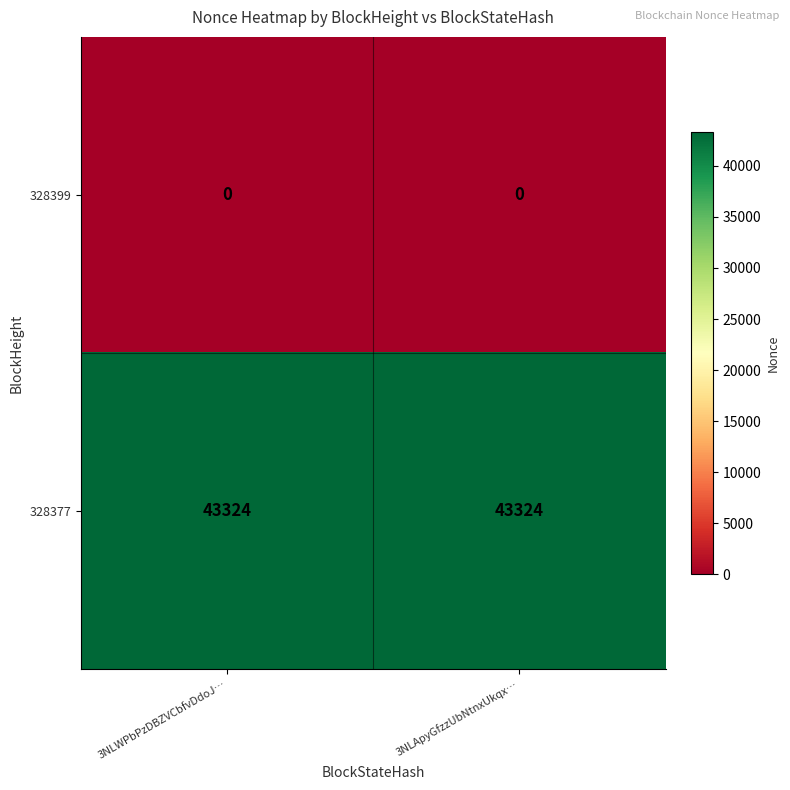

What is the lowest value of the 328377 series?

43324